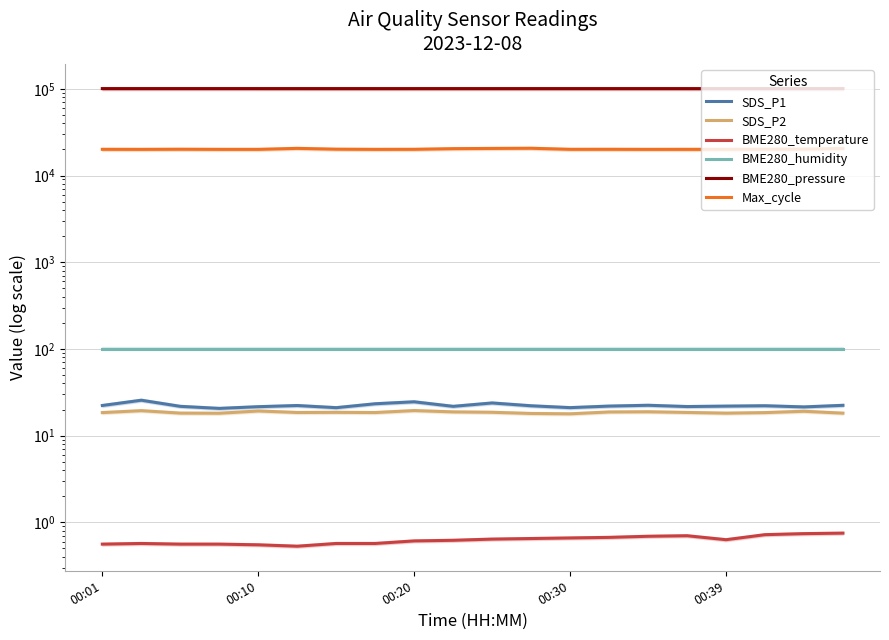

What is the value of the Max_cycle point at the 5th from the left?

20024.0